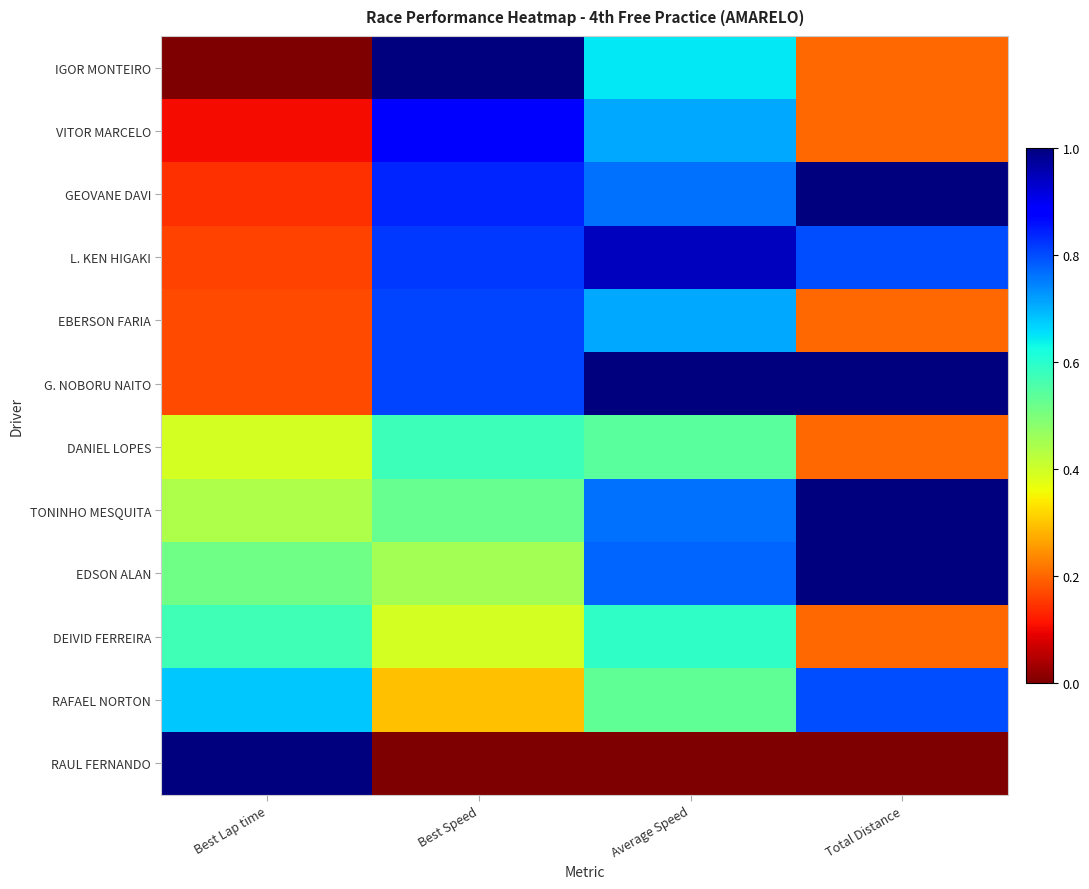

What is the spread (max minus min) of values at Average Speed?

1.0